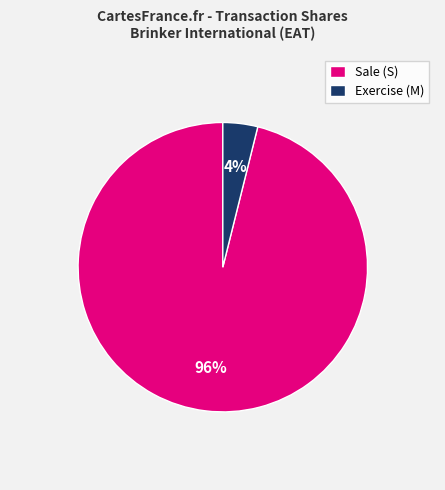

What is the majority slice?

Sale (S)